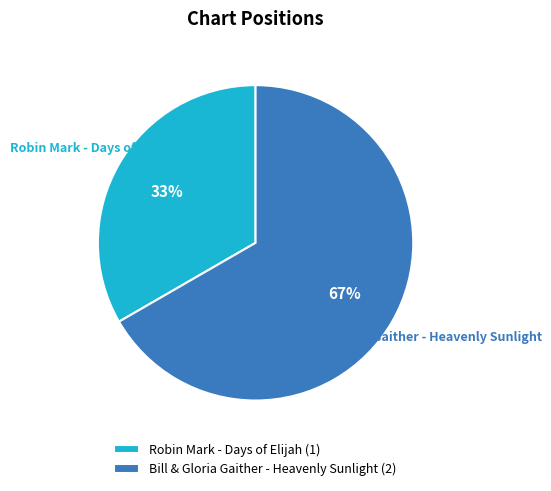

To the nearest percent, what is the combined percentage of Bill & Gloria Gaither - Heavenly Sunlight and Robin Mark - Days of Elijah?

100%